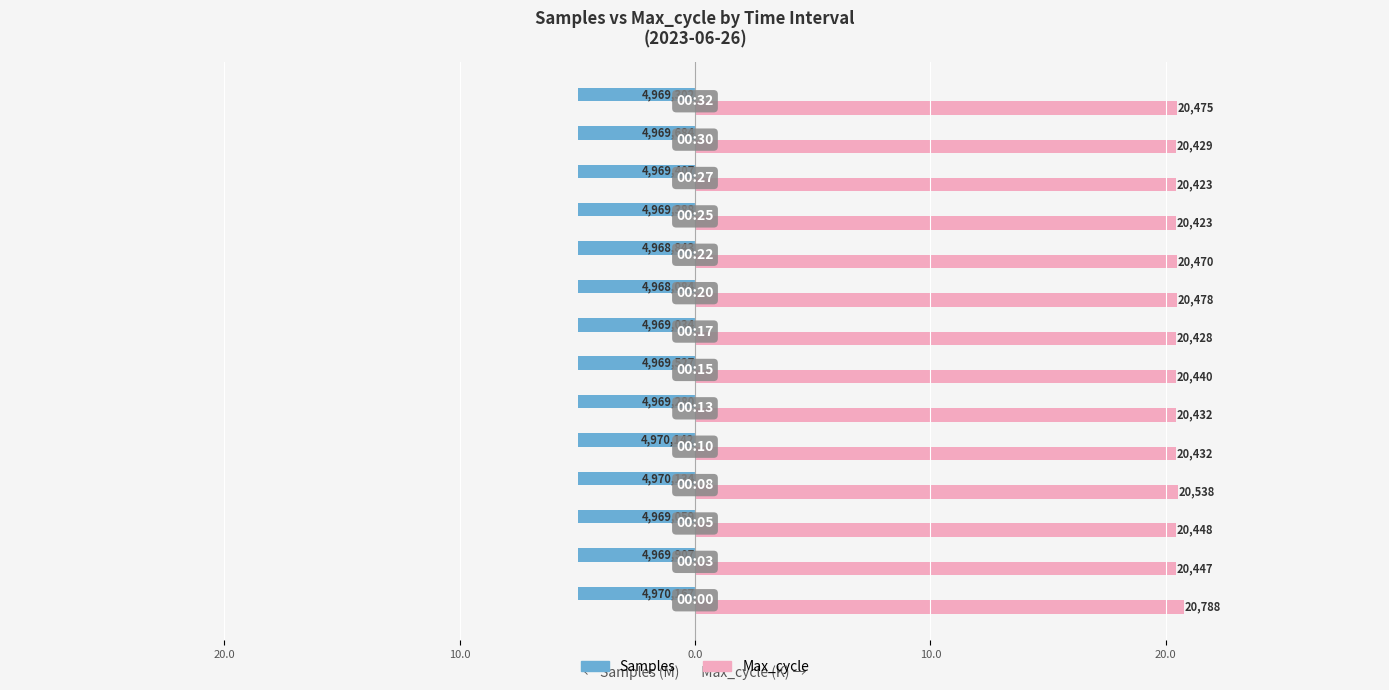

Which series has the widest spread of values?

Max_cycle